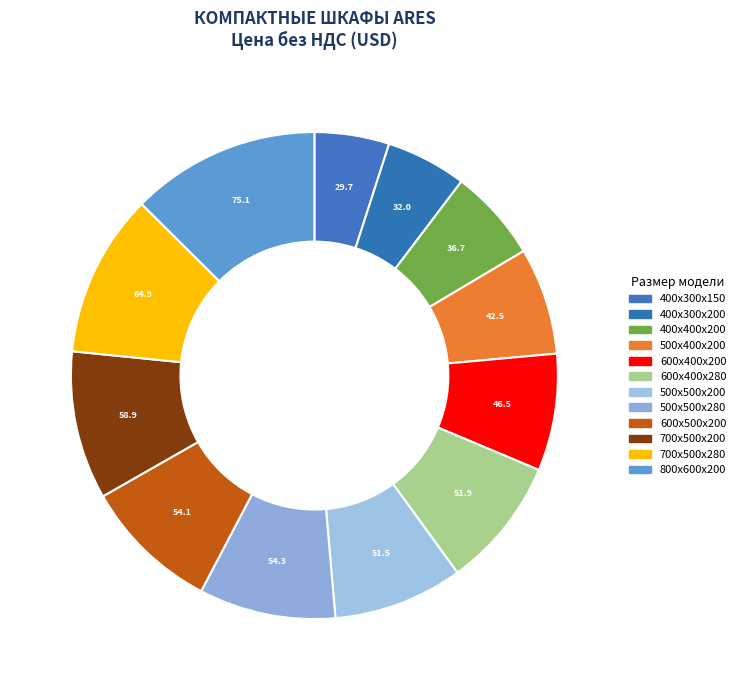

What portion of the pie excludes 500х400х200?

92.9%